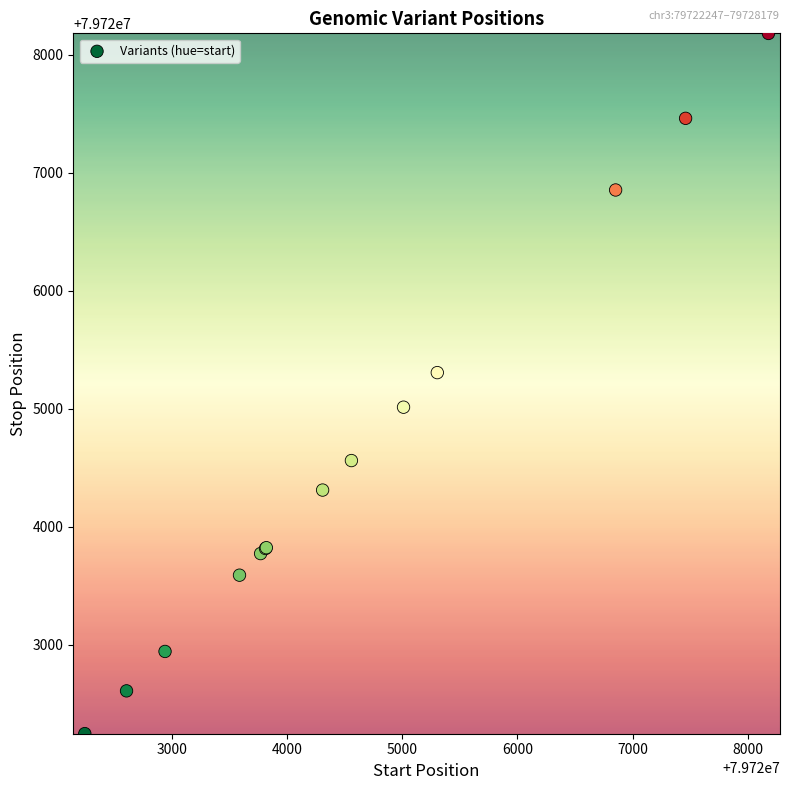

What Y value in the scatter plot is closest to 79725213?

79725306